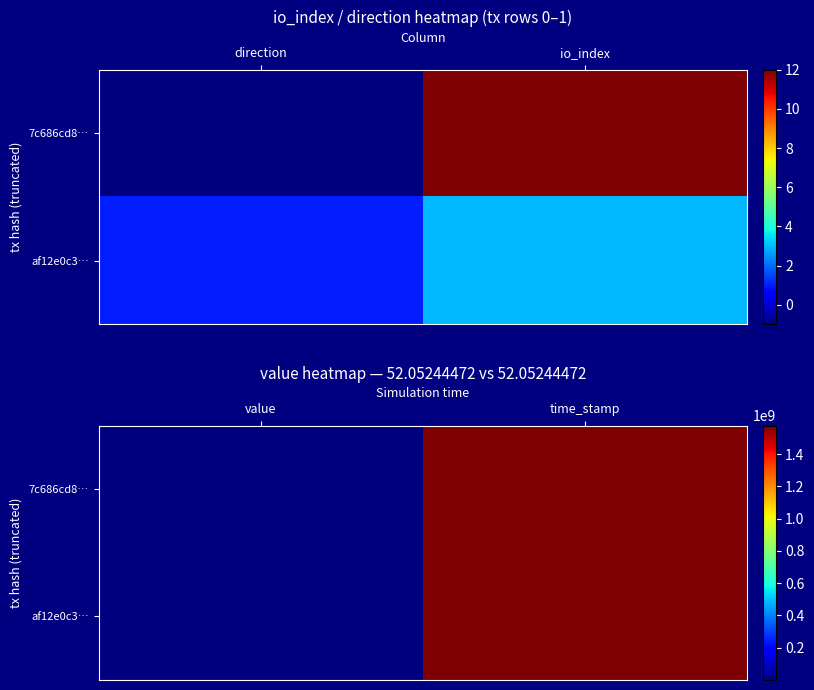

What is the maximum value shown in the chart?

1577620961.0